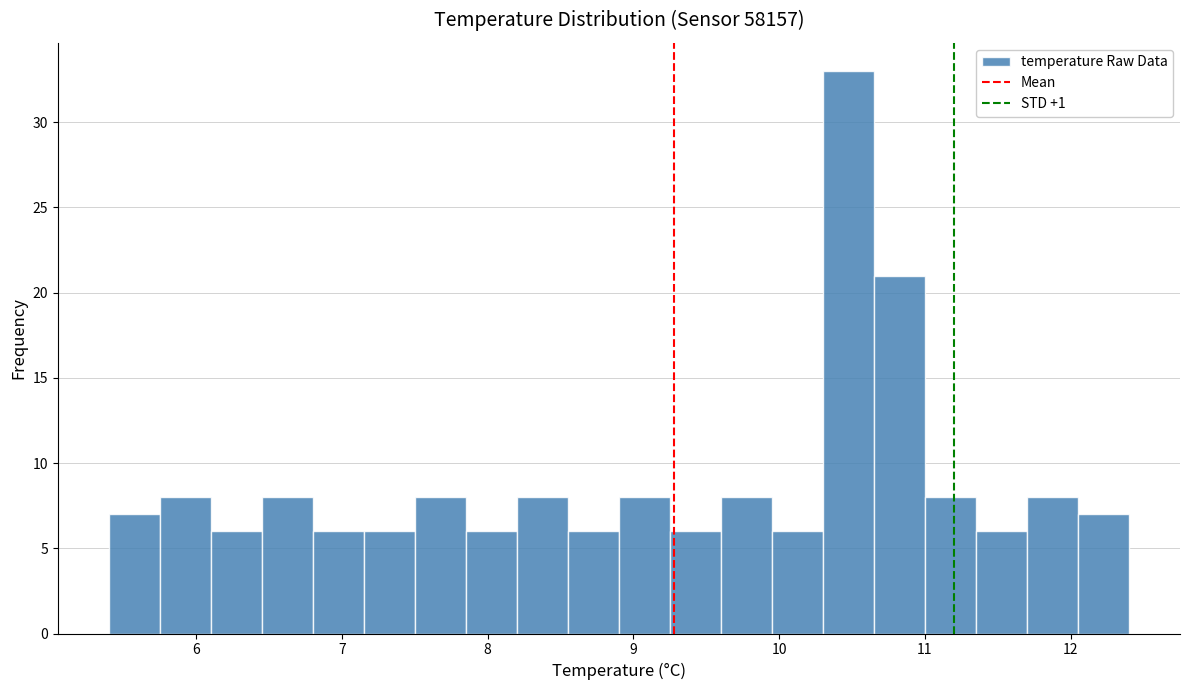

Read against the x-axis, roughly where is the centre of the tallest bar?

10.5